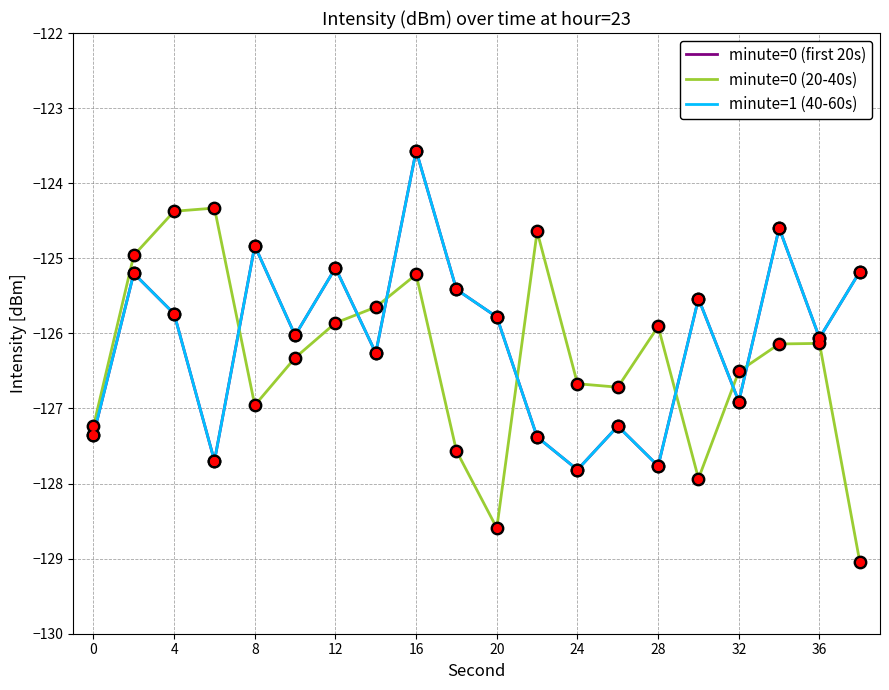

Is this an area chart (filled region under the line)?

No